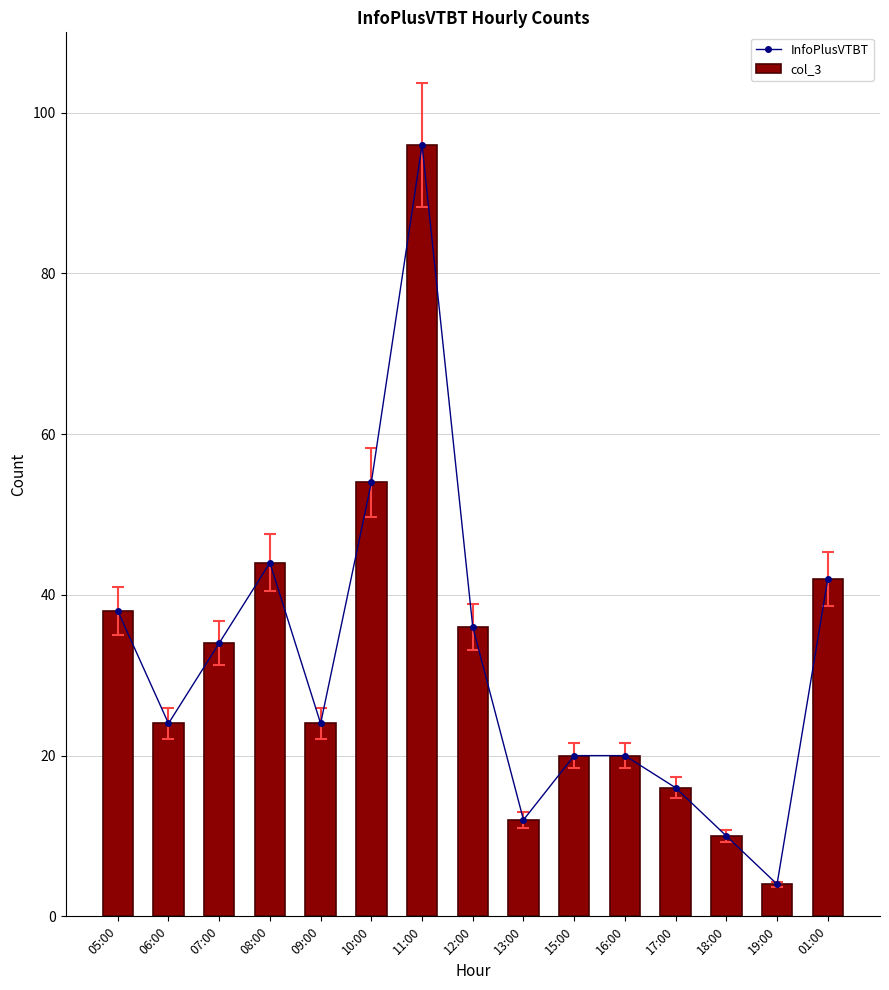

The value of col_3 at 06:00 is 14. True or false?

False